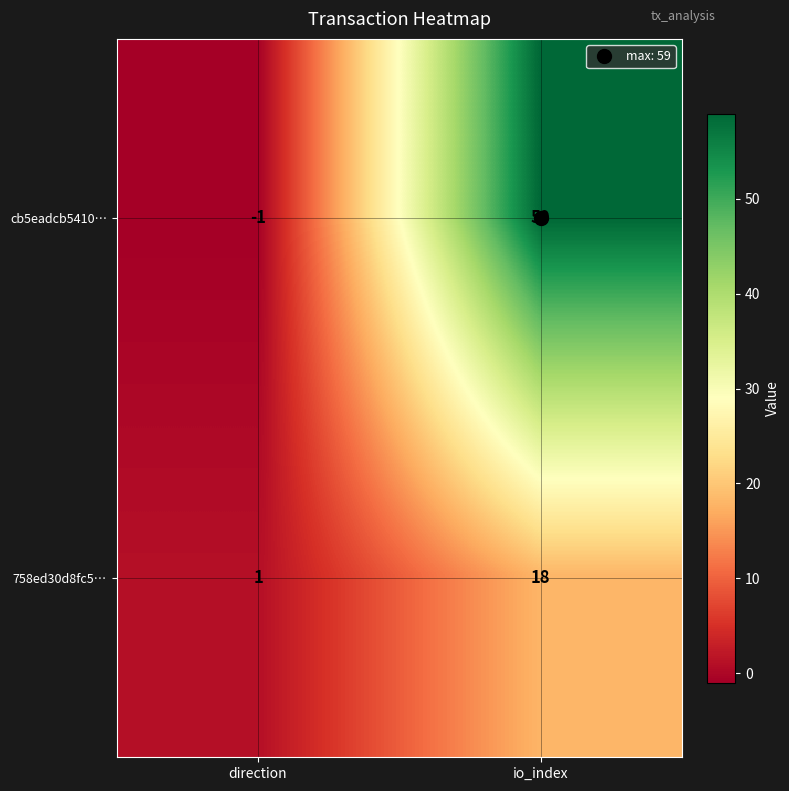

What is the difference between the maximum and minimum values in the cb5eadcb5410… series?

60